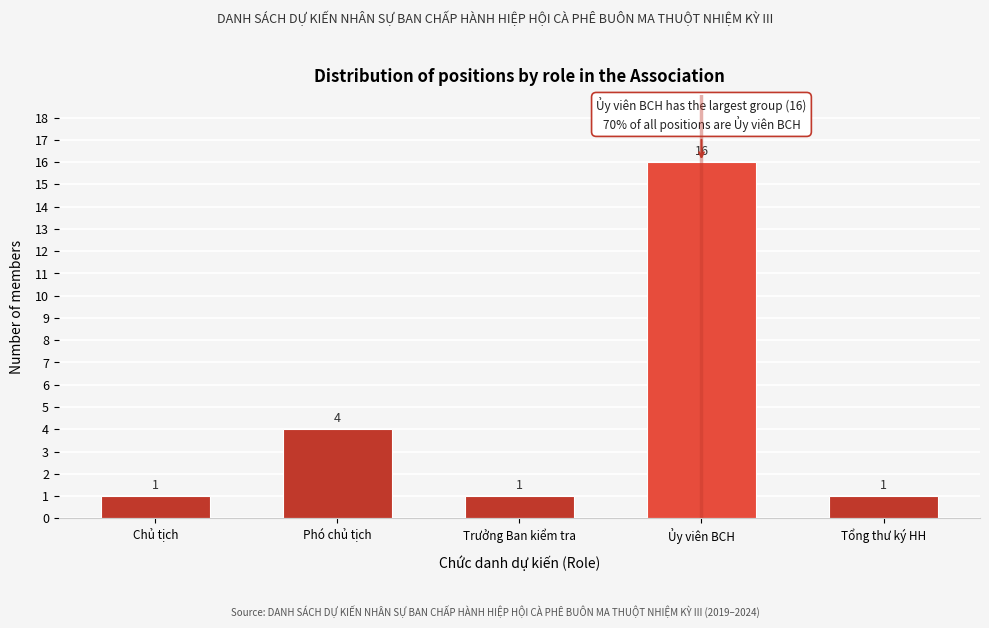

Reading left to right, transcribe all the data shown in this chart.

1	4	1	16	1